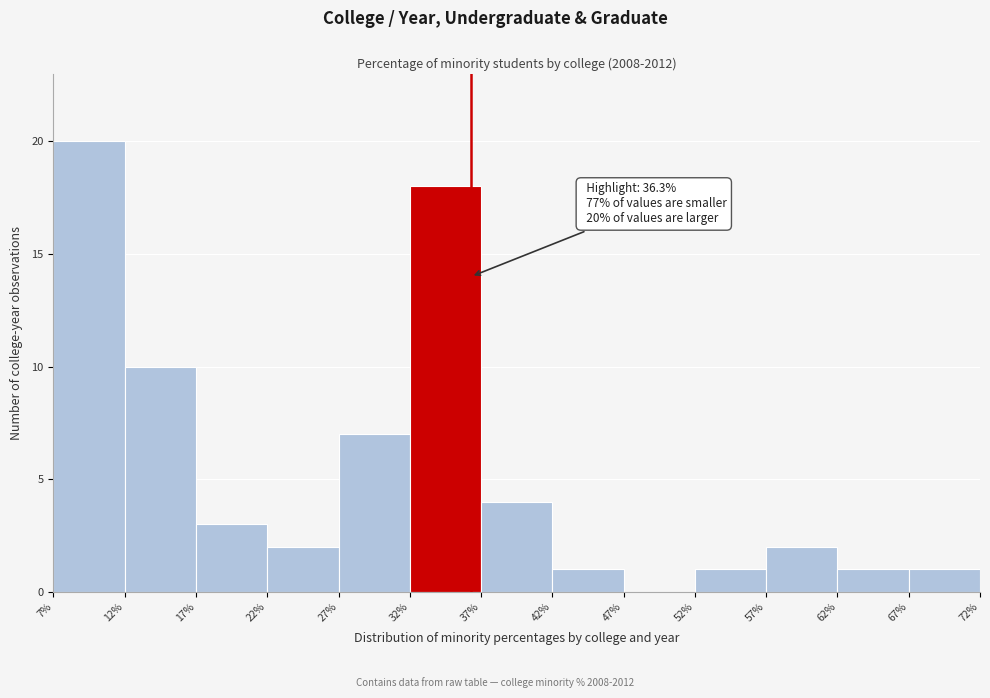

Over which range of the x-axis is the bar tallest?

7% to 12%